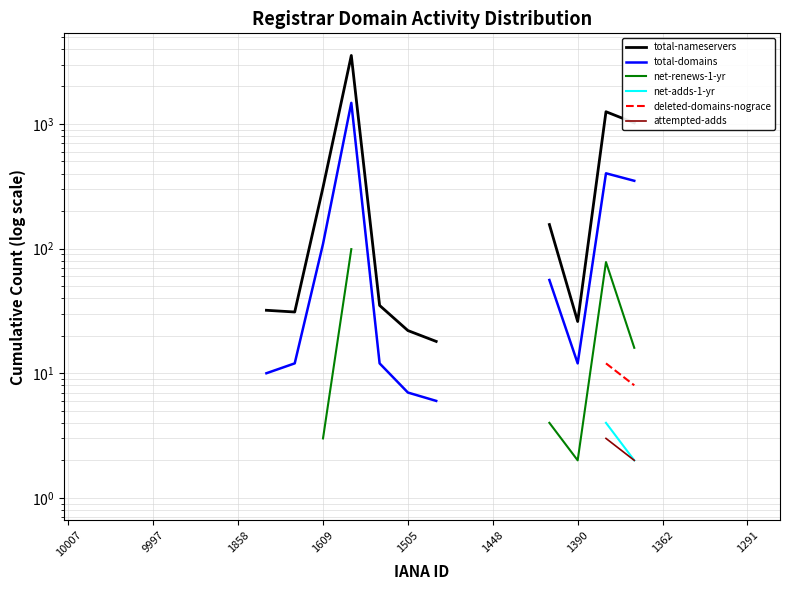

At which label does net-renews-1-yr first exceed 30?

10